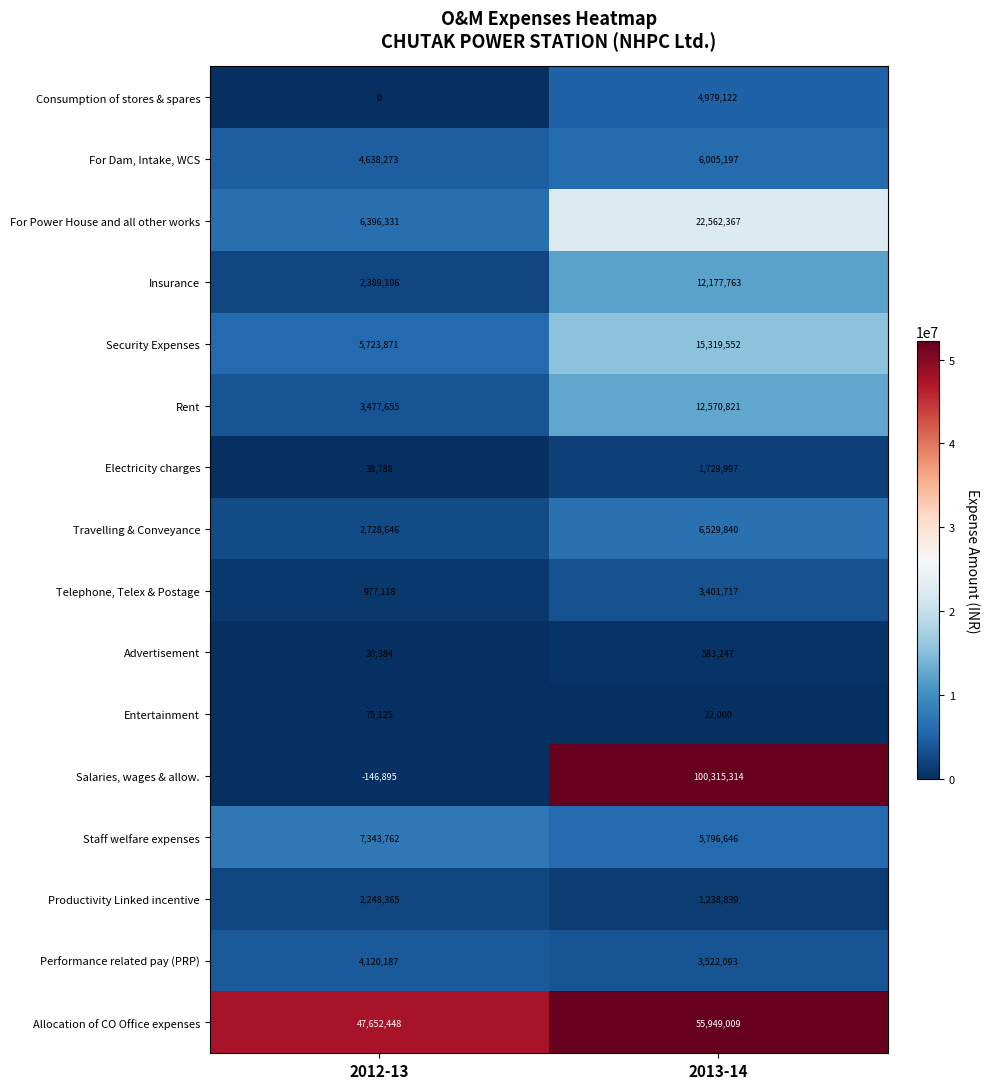

At which label is Telephone, Telex & Postage closest to 2189417?

2012-13